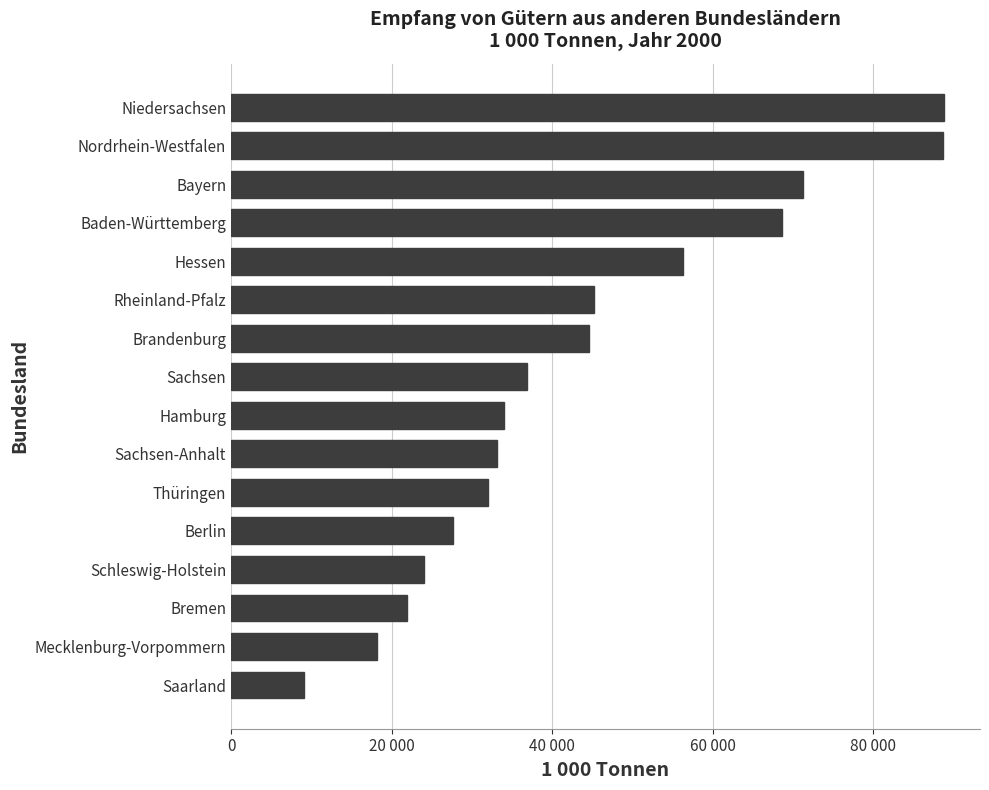

How many bars are there in total?

16